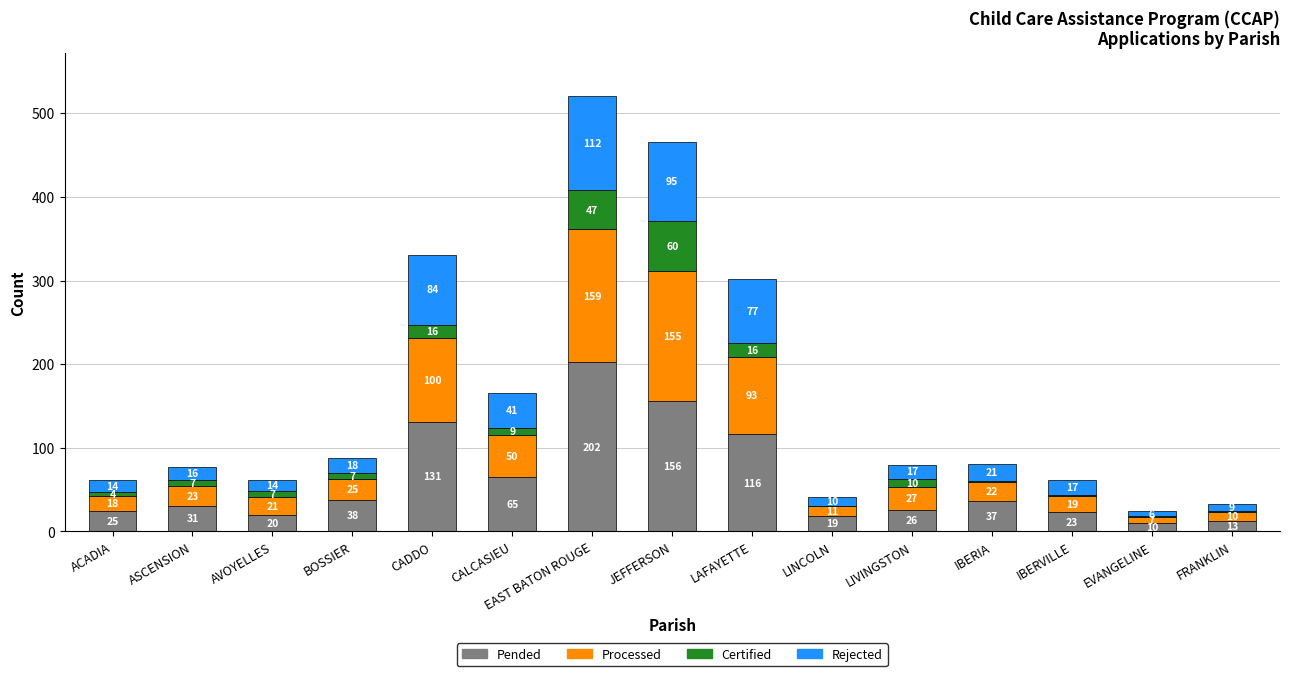

At which category is the sum across all series the highest?

EAST BATON ROUGE